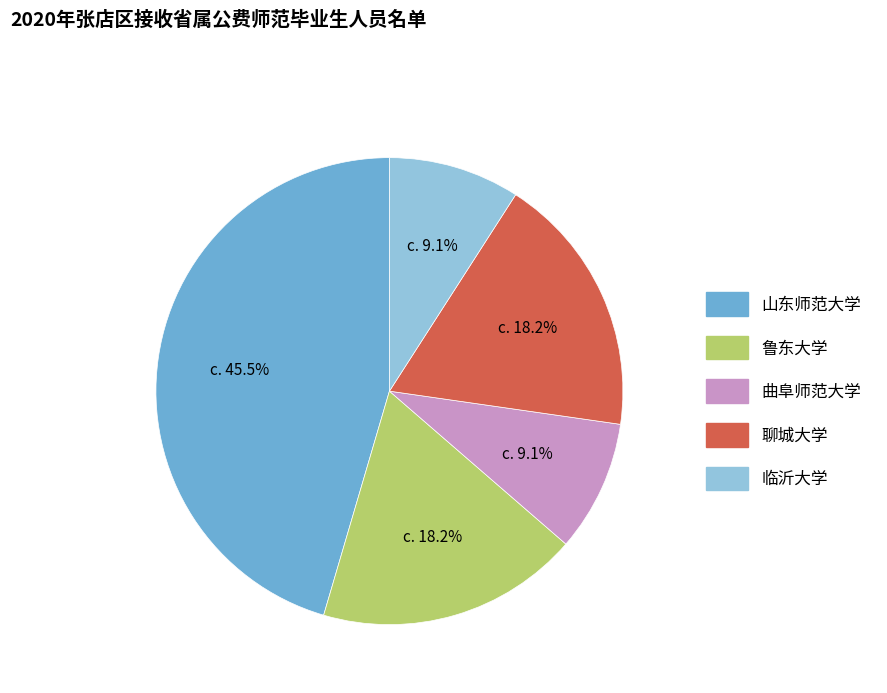

Does any single category account for the majority?

No